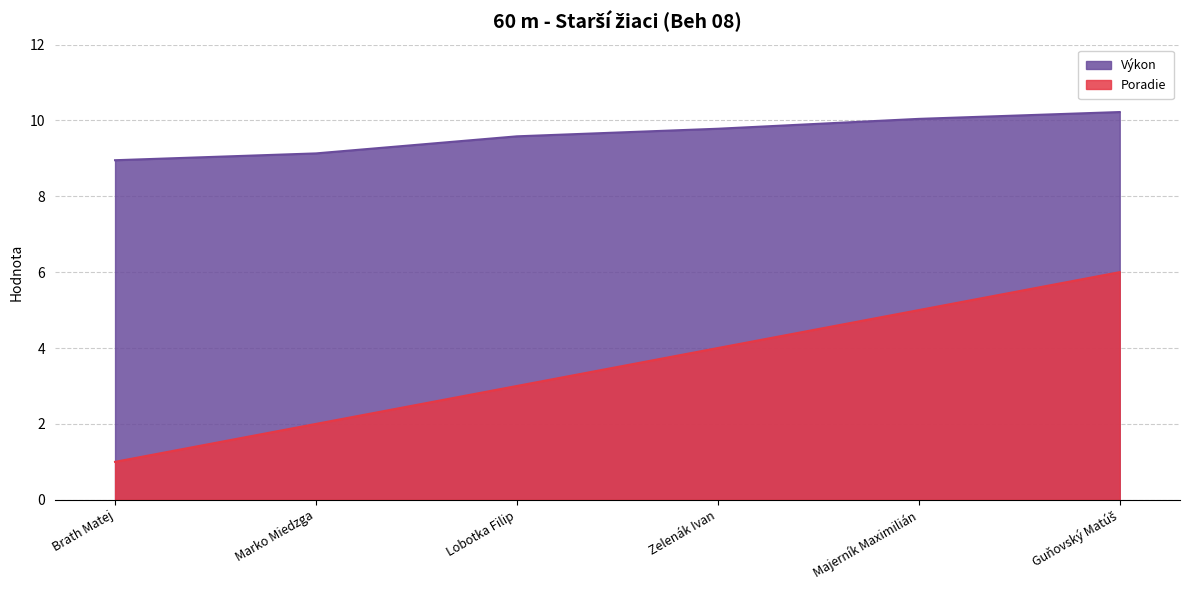

What is the average value of the Výkon series?

9.6